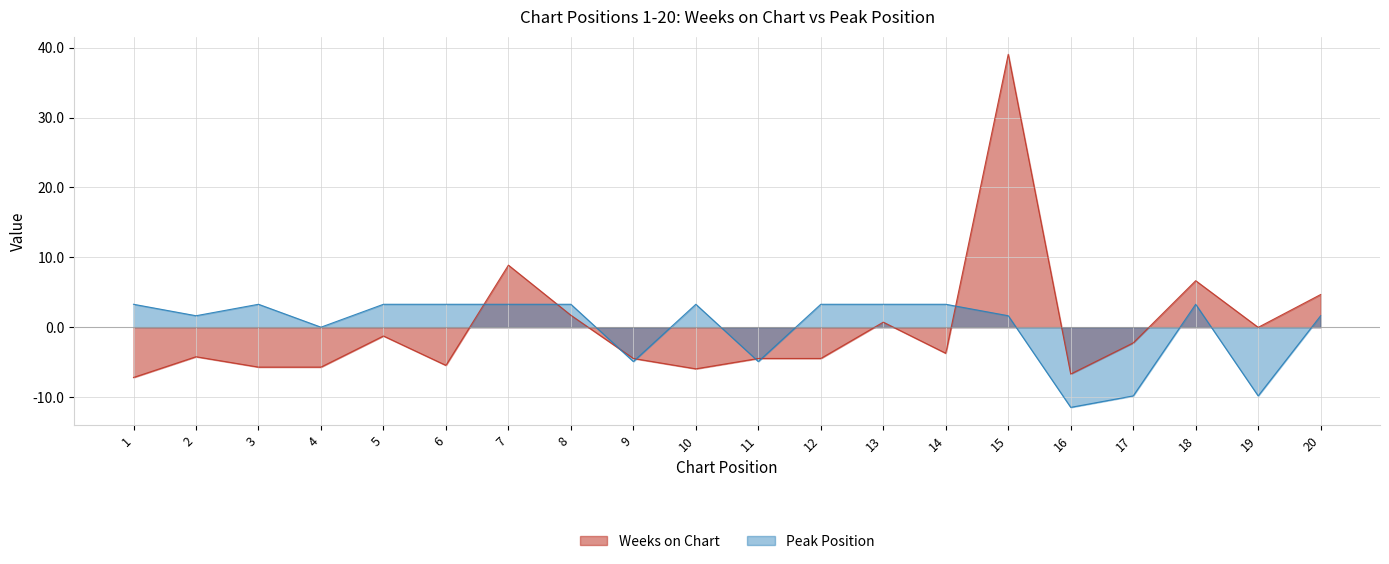

Rank the series by their average value, from highest to lowest.

Peak Position, Weeks on Chart